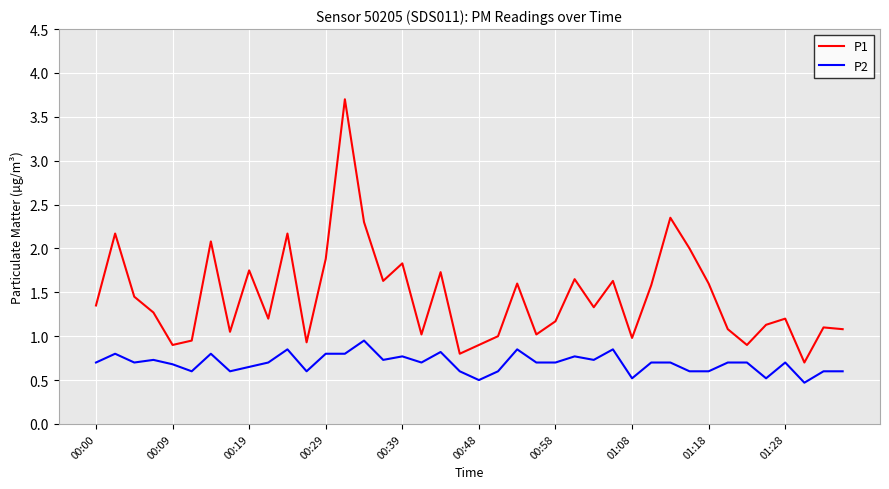

List the series in order of their overall mean, lowest first.

P2, P1